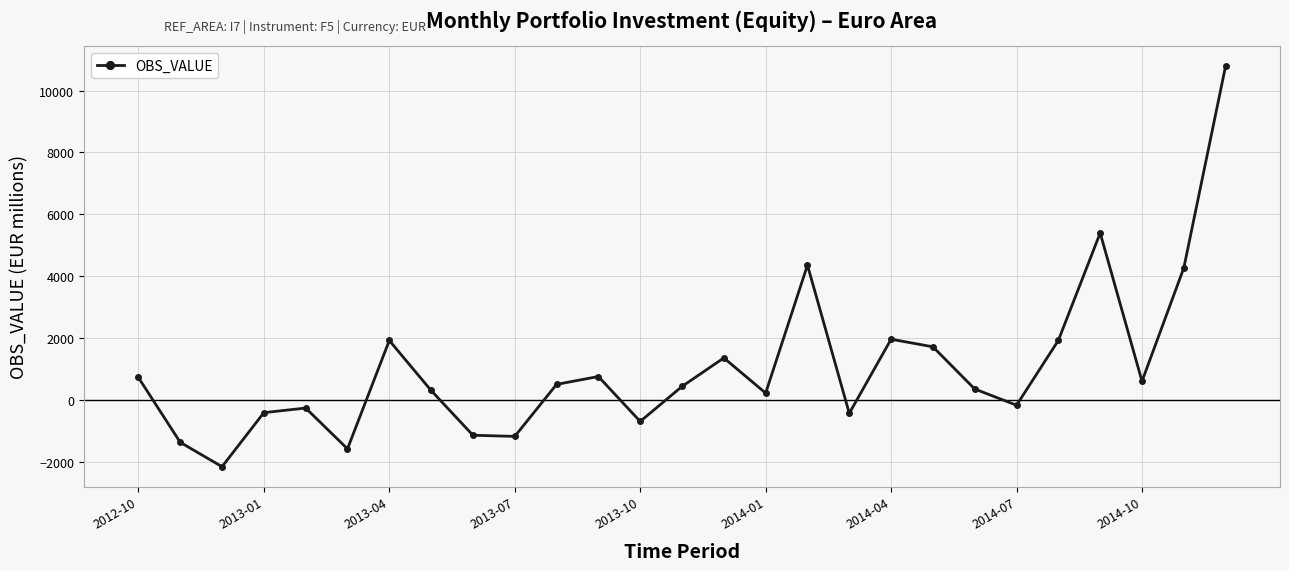

What is the difference between the second highest and second lowest values?

6977.0